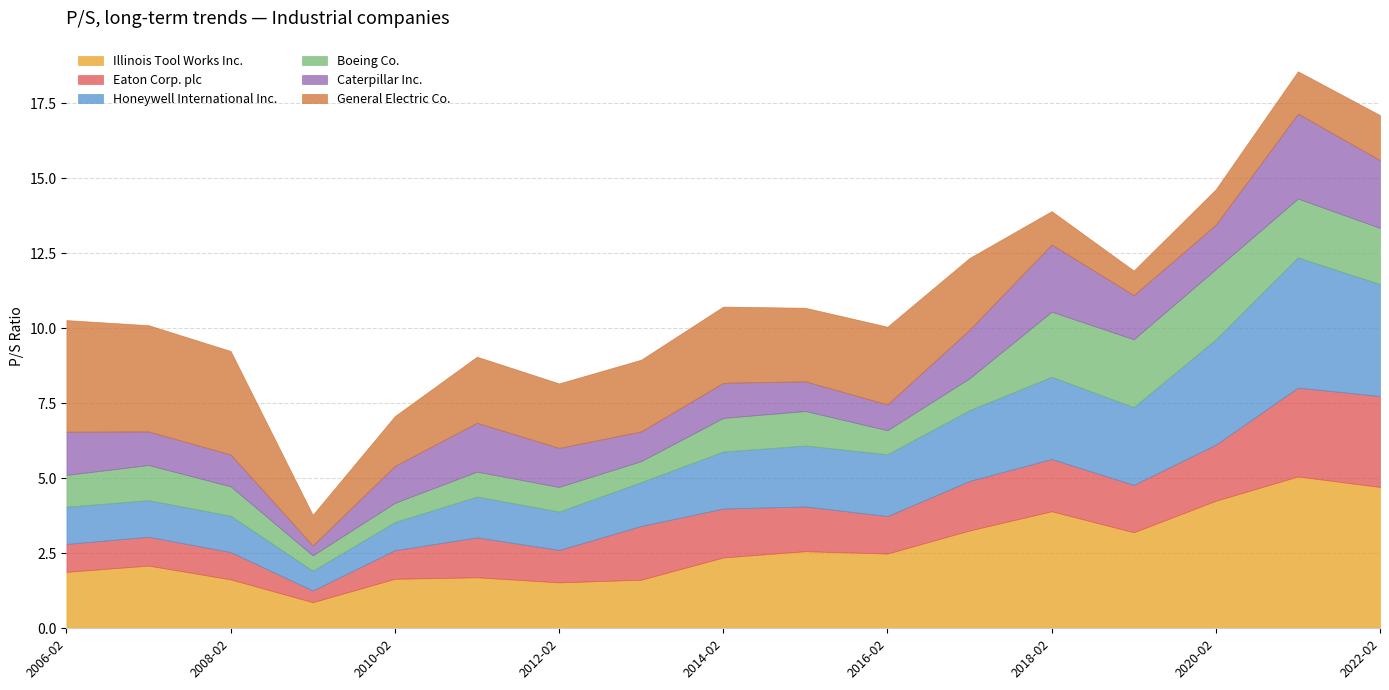

Between 2010-02-26 and 2014-02-14, which series saw the biggest shift?

Honeywell International Inc.